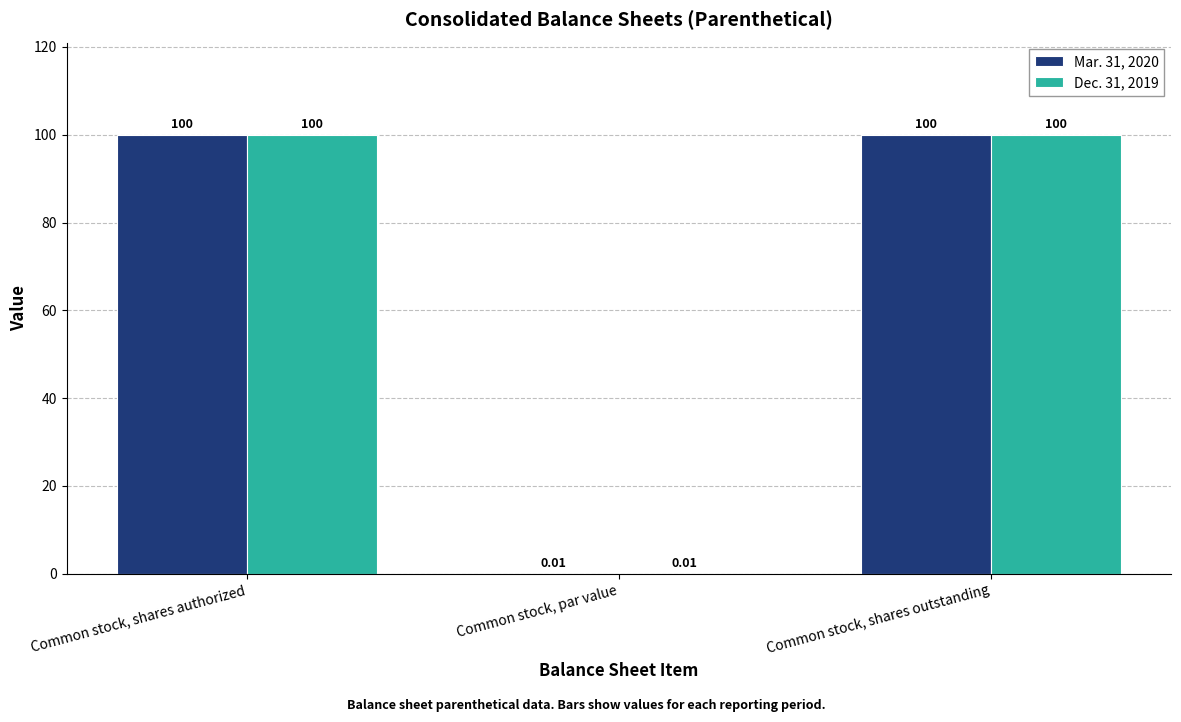

The Dec. 31, 2019 series shows 100.0 at Common stock, shares outstanding. True or false?

True